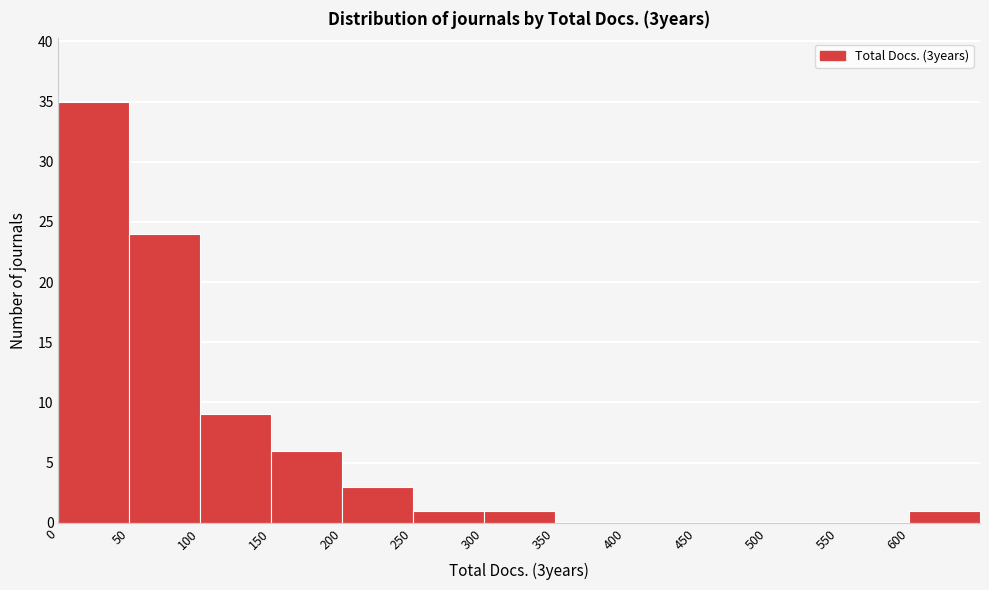

Reading left to right, list every bar in this chart as the range it spans on the x-axis followed by its height. The values are not printed on the chart, so give them approximately, as read against the axis.

0 to 50: 35
50 to 100: 24
100 to 150: 9
150 to 200: 6
200 to 250: 3
250 to 300: 1
300 to 350: 1
350 to 400: 0
400 to 450: 0
450 to 500: 0
500 to 550: 0
550 to 600: 0
600 to 650: 1